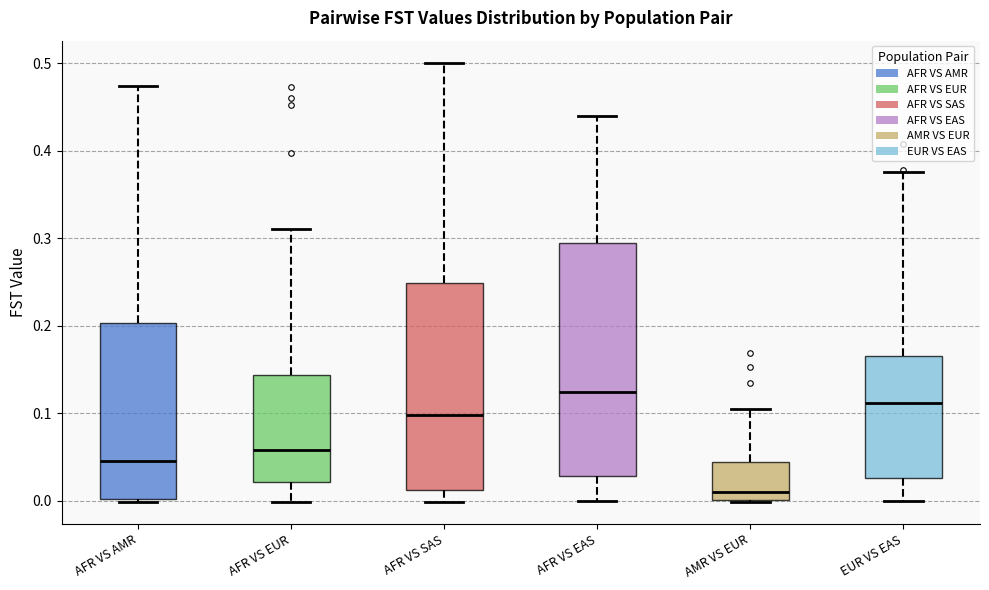

Reading left to right, read every box against the y-axis: the position of its median line, the range the box covers, and the ends of its whiskers. The values are not printed on the chart, so give them approximately, as read against the axis.

AFR VS AMR: median 0.05, box 0.00 to 0.20, whiskers 0.00 (just below the box's lower edge) to 0.47
AFR VS EUR: median 0.06, box 0.02 to 0.14, whiskers 0.00 to 0.31
AFR VS SAS: median 0.10, box 0.01 to 0.25, whiskers 0.00 to 0.50
AFR VS EAS: median 0.12, box 0.03 to 0.29, whiskers 0.00 to 0.44
AMR VS EUR: median 0.01, box 0.00 to 0.04, whiskers 0.00 to 0.11
EUR VS EAS: median 0.11, box 0.03 to 0.17, whiskers 0.00 to 0.38